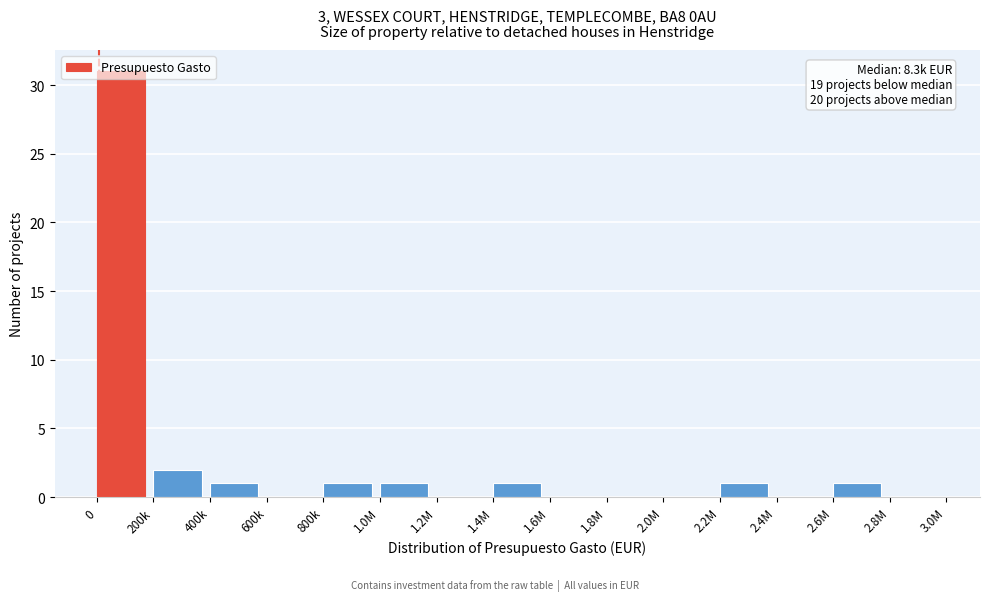

The chart shows a value of 1 at 1.0M. True or false?

True